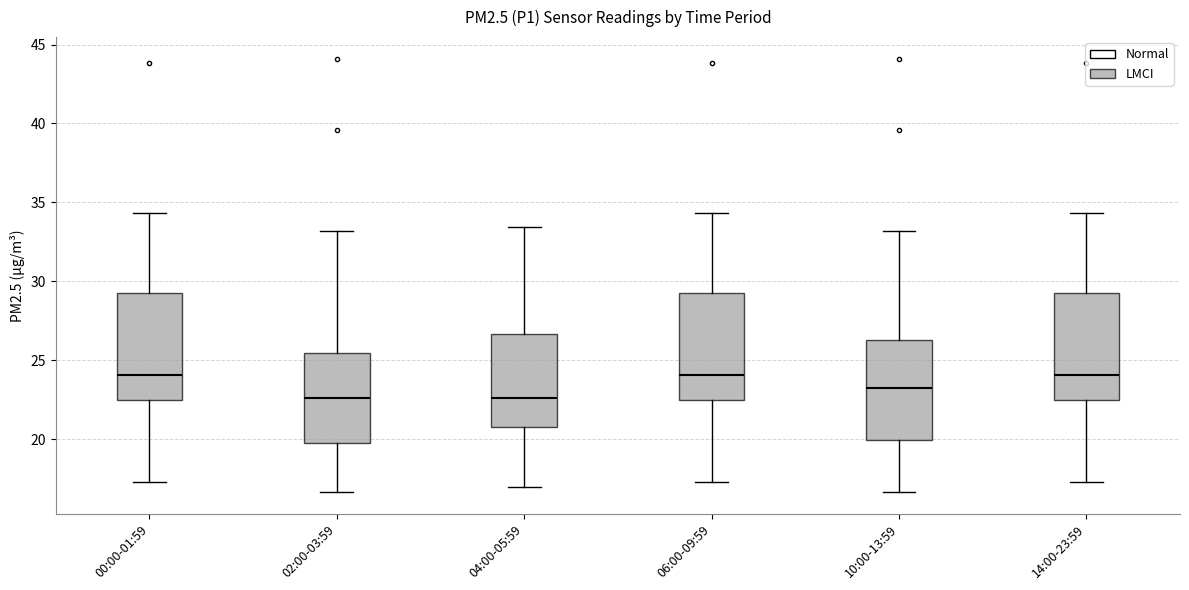

Where is the upper edge of the box for 02:00-03:59 on the y-axis? The values are not printed on the chart, so give them approximately, as read against the axis.

25.5